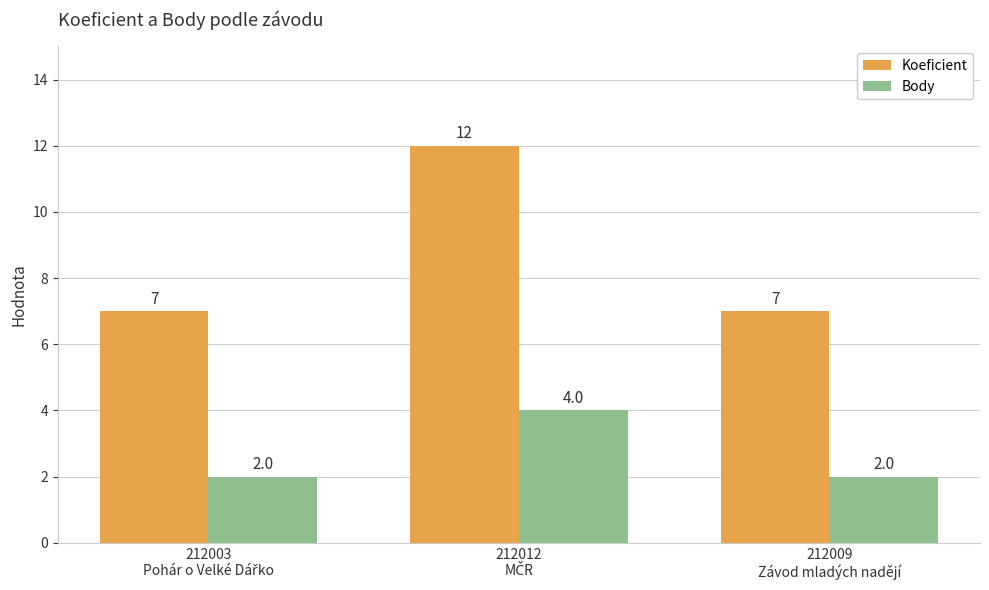

Which series has the largest range (max minus min)?

Koeficient